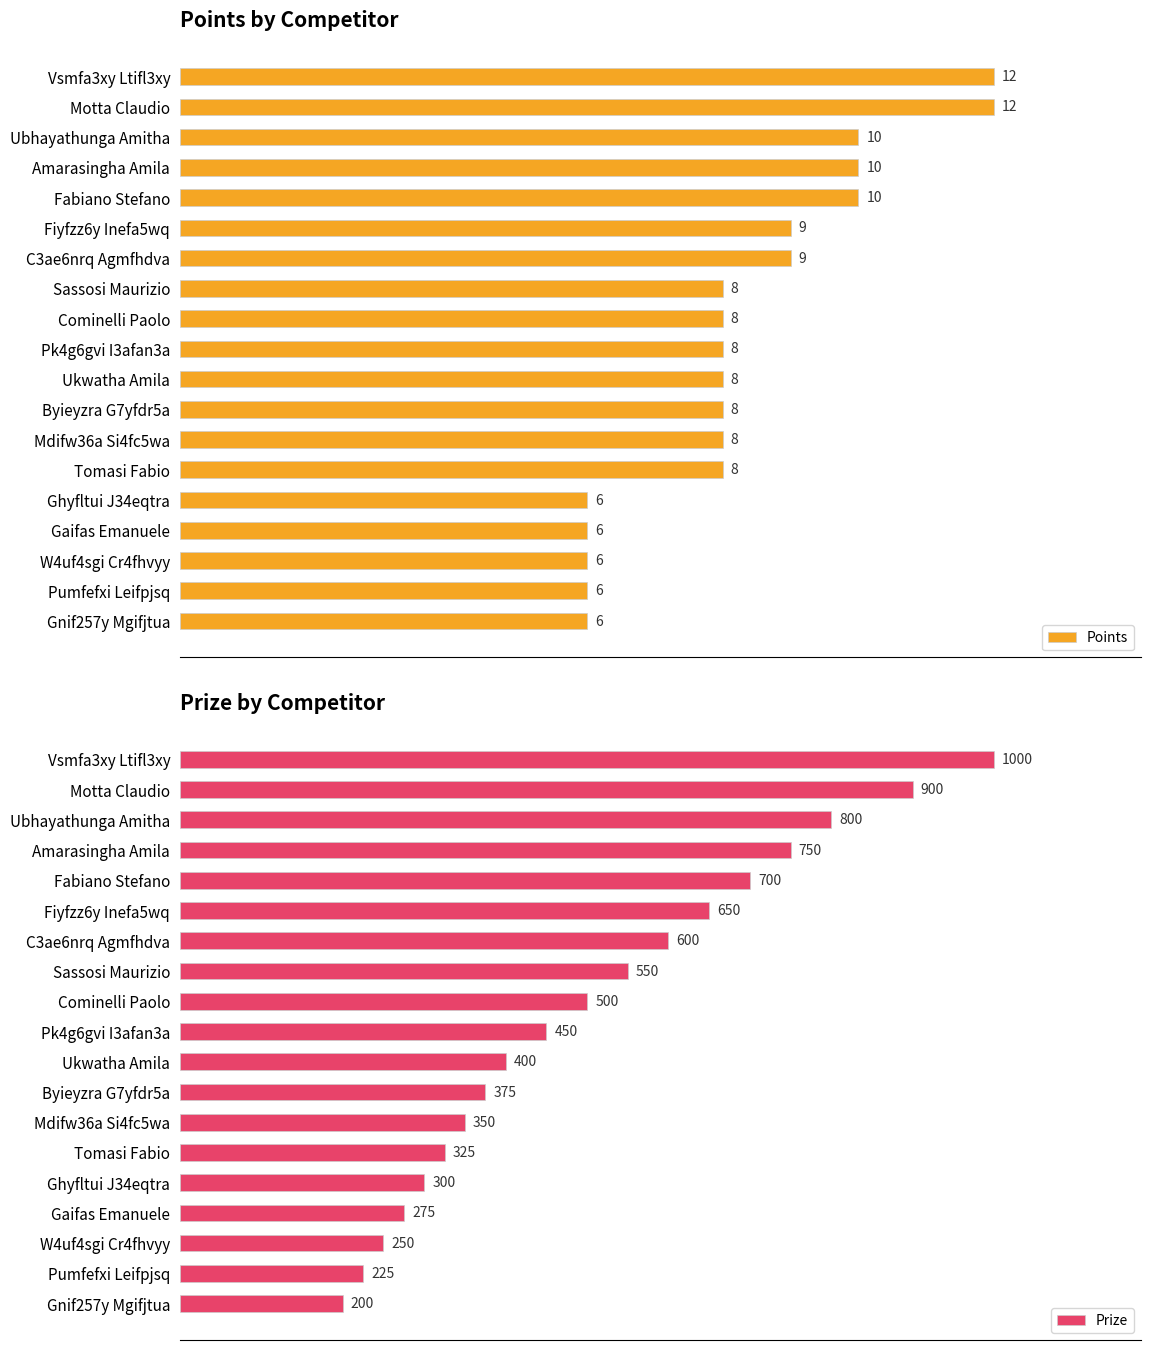

List the series in order of their overall mean, highest first.

Prize, Points